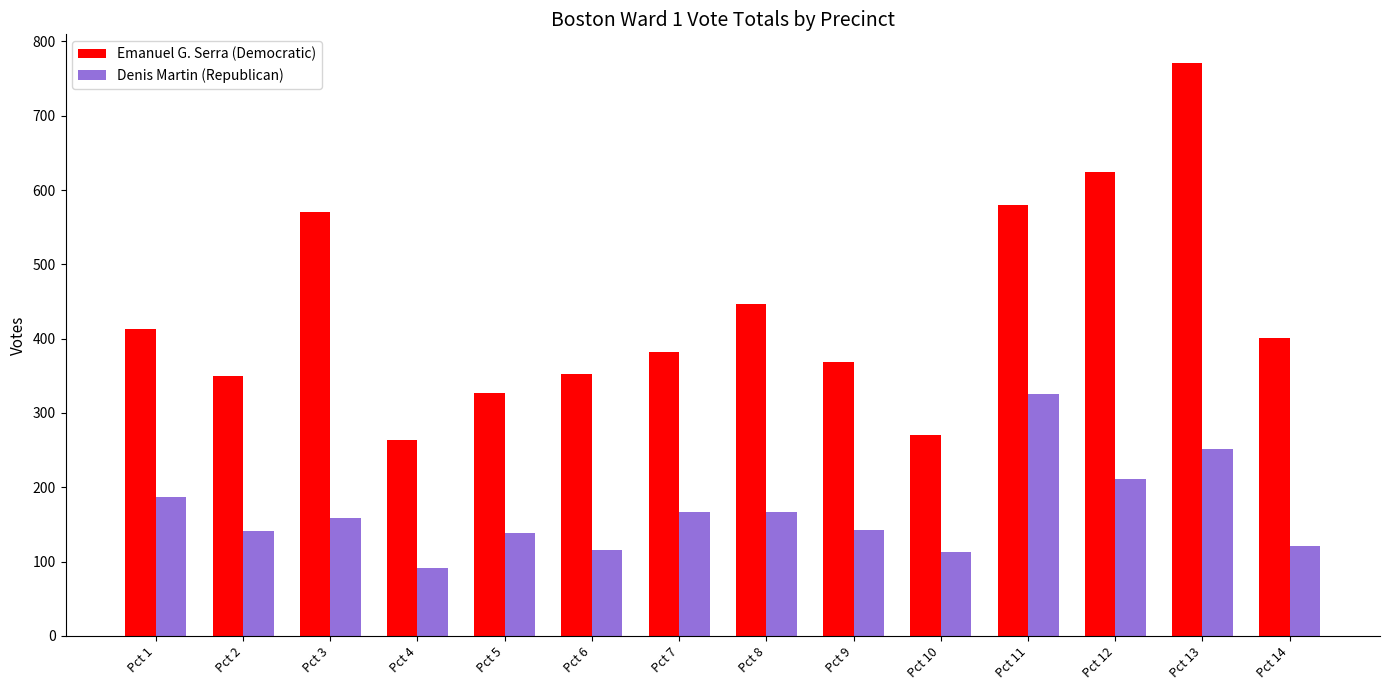

The value of Denis Martin (Republican) at Pct 5 is 232. True or false?

False